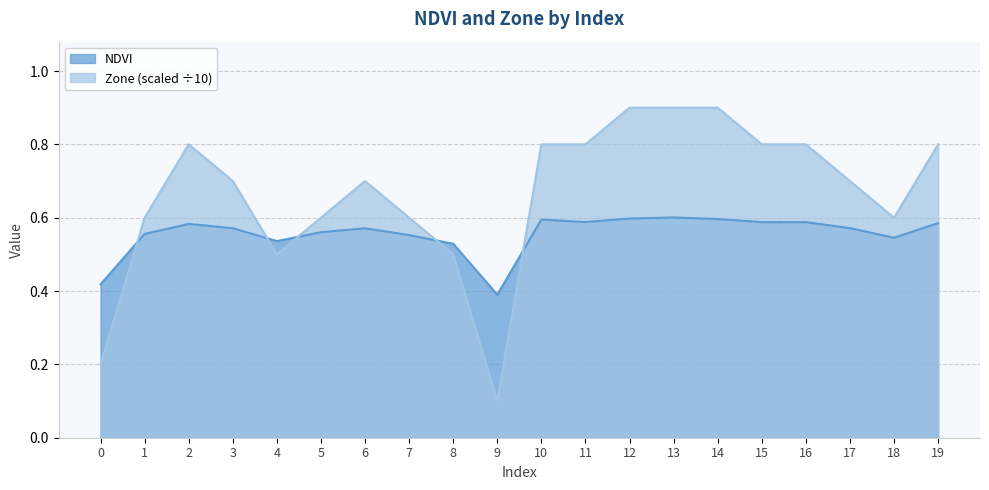

Between 4 and 10, which is larger?

10